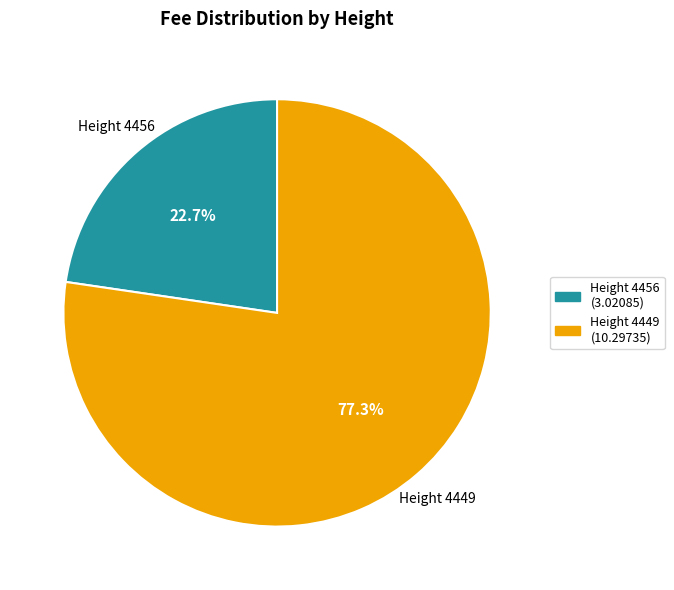

Is there any slice that represents more than half of the pie?

Yes